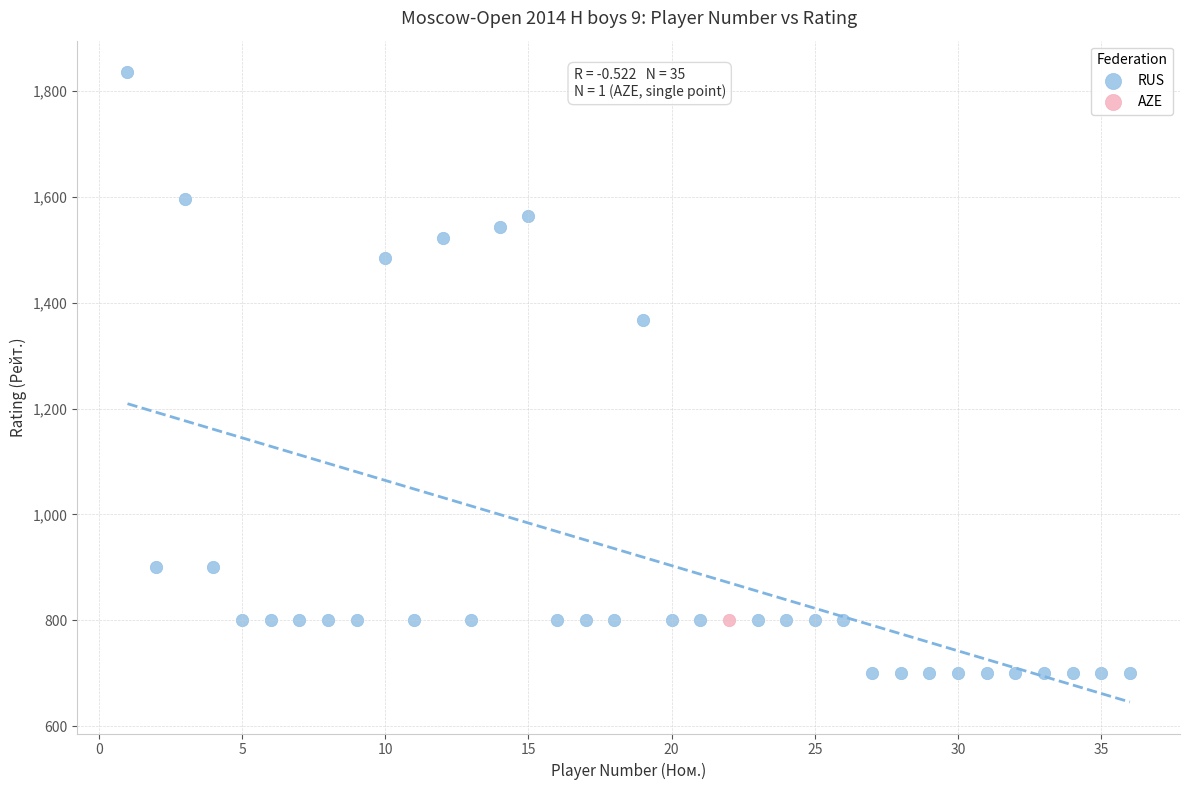

What are all the series names shown in the legend?

RUS, AZE